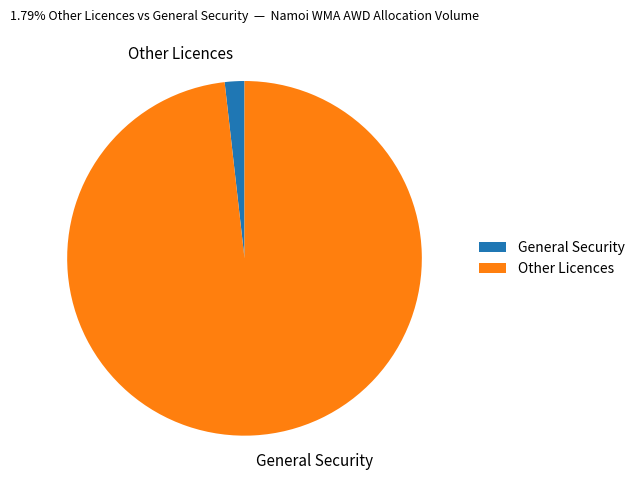

Is it true that Other Licences is 8% of the pie?

False